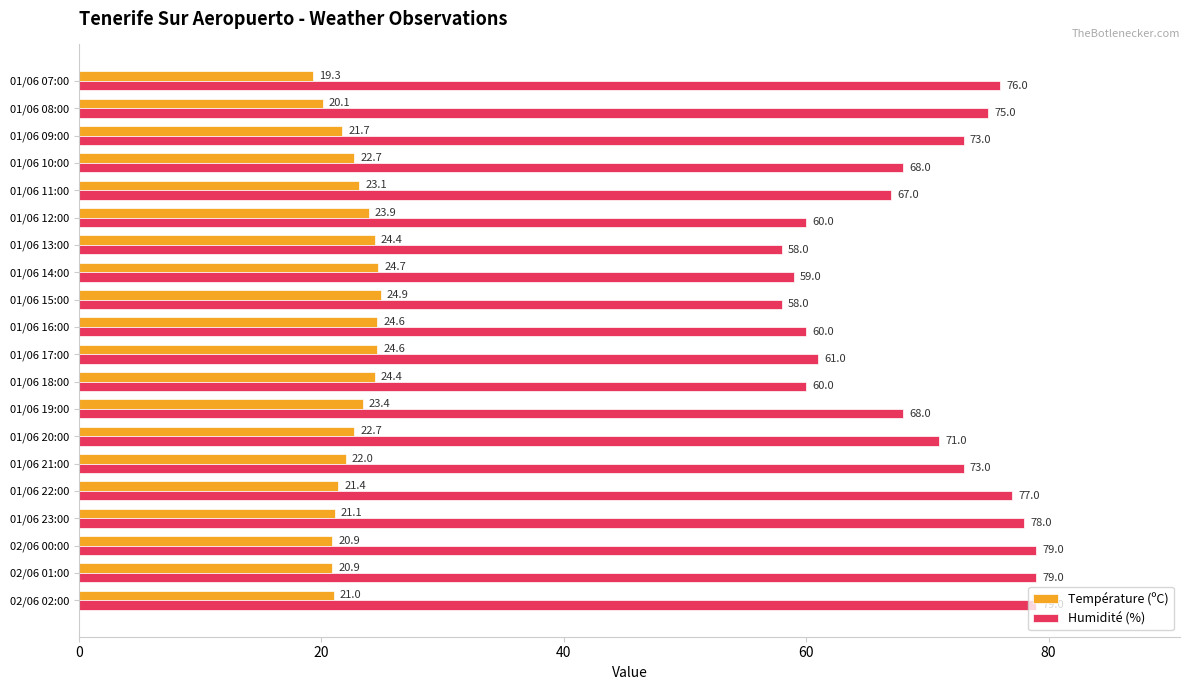

Which label corresponds to the smallest value in the chart?

01/06 07:00